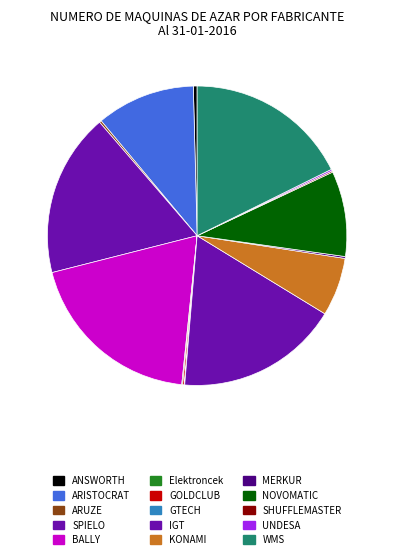

How many slices are in this pie chart?

15